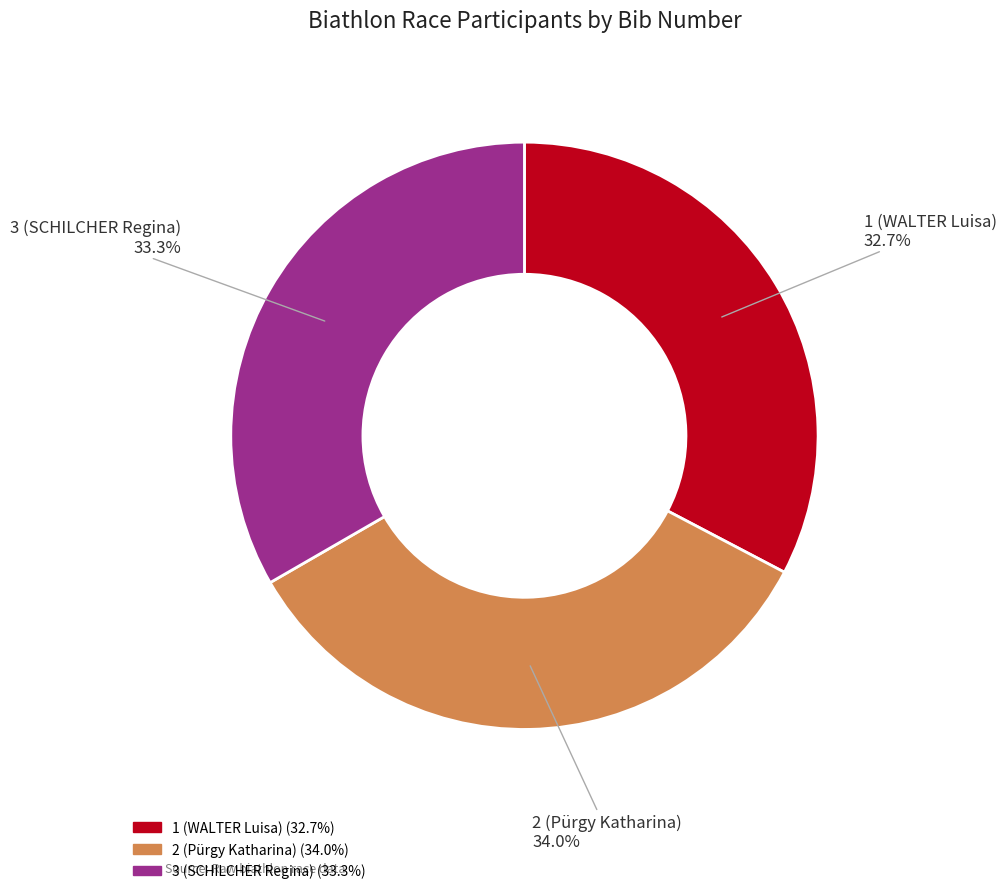

The 3 (SCHILCHER Regina) slice represents 25% of the pie. True or false?

False